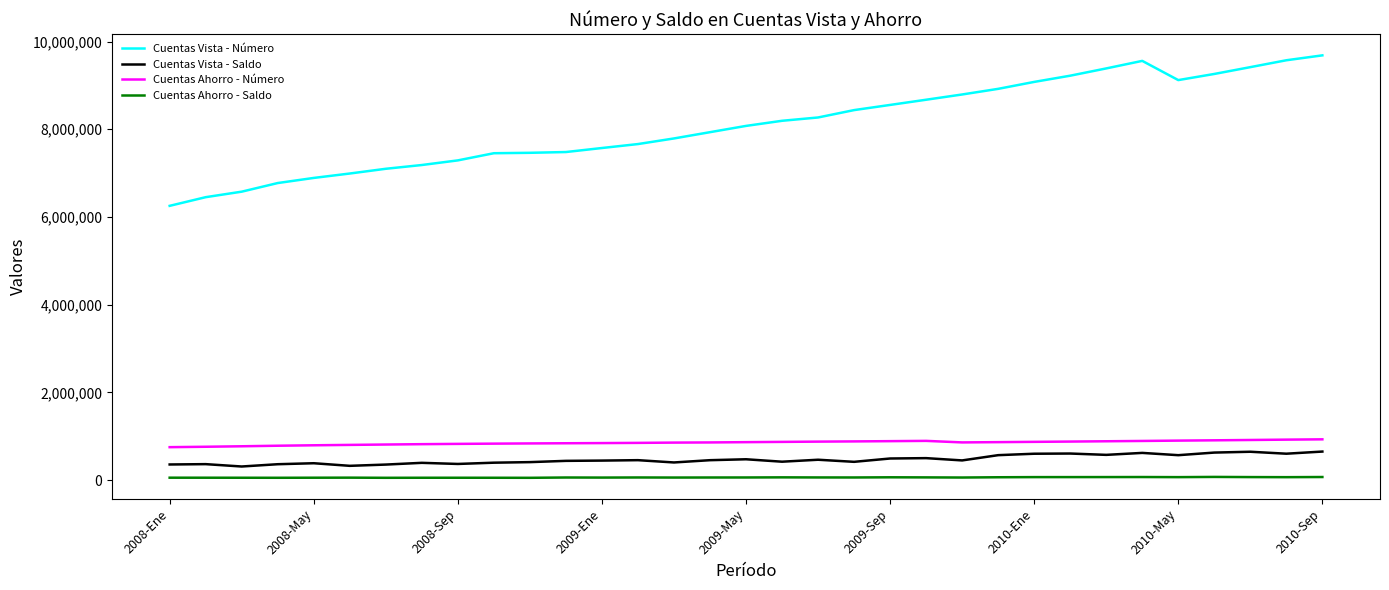

What is the greatest value displayed?

9684648.0